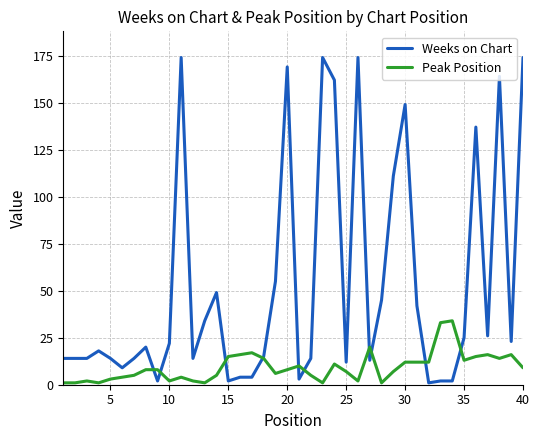

What are all the series names shown in the legend?

Weeks on Chart, Peak Position